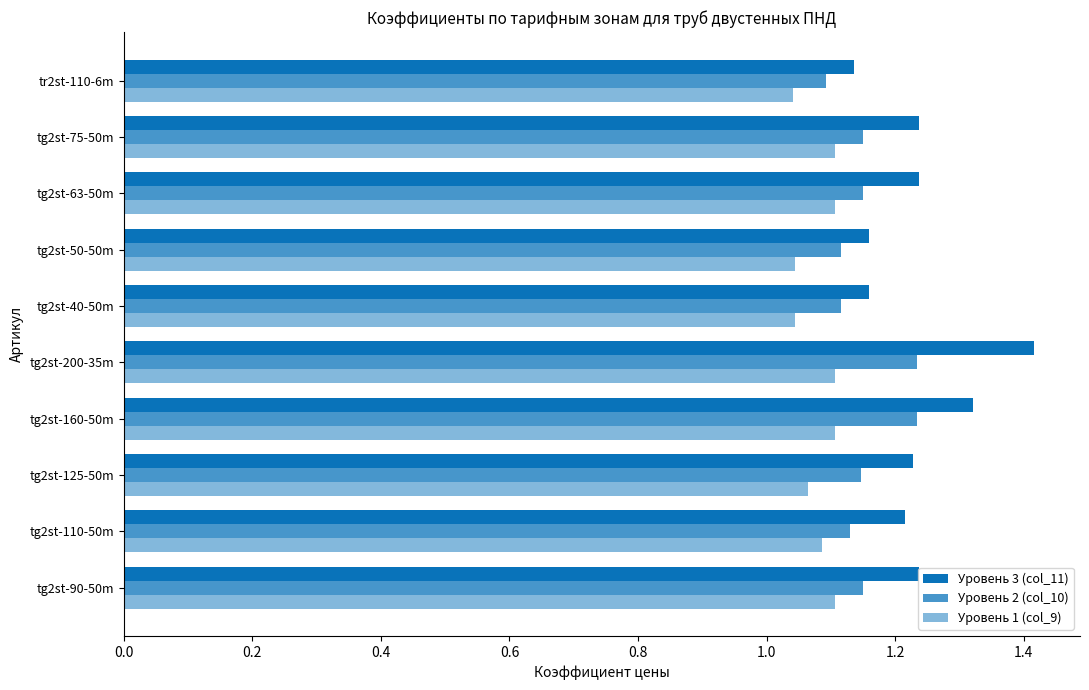

Count the number of data series in this chart.

3